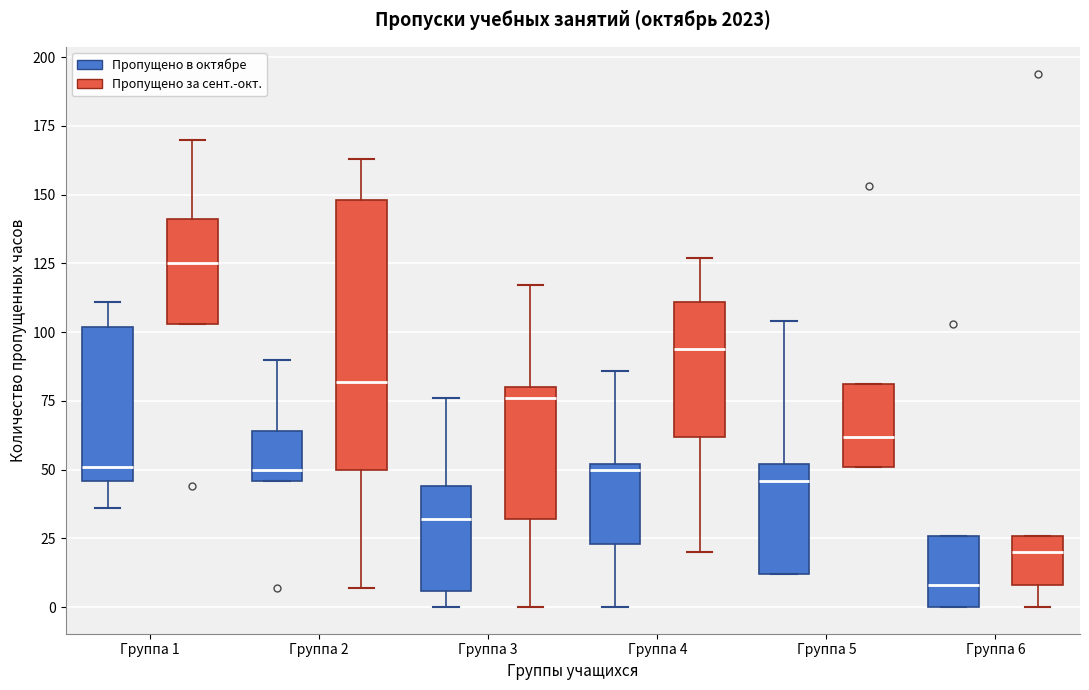

Reading left to right, transcribe this box plot: for each box, give where its median line is, the range the box spans, and where its two whiskers end, as read against the y-axis. The values are not printed on the chart, so give them approximately, as read against the axis.

Группа 1 (Пропущено в октябре): median 50, box 45 to 100, whiskers 35 to 110
Группа 1 (Пропущено за сент.-окт.): median 125, box 105 to 140, whiskers 105 to 170
Группа 2 (Пропущено в октябре): median 50, box 45 to 65, whiskers 45 to 90
Группа 2 (Пропущено за сент.-окт.): median 80, box 50 to 150, whiskers 5 to 165
Группа 3 (Пропущено в октябре): median 30, box 5 to 45, whiskers 0 to 75
Группа 3 (Пропущено за сент.-окт.): median 75, box 30 to 80, whiskers 0 to 115
Группа 4 (Пропущено в октябре): median 50 (just below the box's upper edge), box 25 to 50, whiskers 0 to 85
Группа 4 (Пропущено за сент.-окт.): median 95, box 60 to 110, whiskers 20 to 125
Группа 5 (Пропущено в октябре): median 45, box 10 to 50, whiskers 10 to 105
Группа 5 (Пропущено за сент.-окт.): median 60, box 50 to 80, whiskers 50 to 80
Группа 6 (Пропущено в октябре): median 10, box 0 to 25, whiskers 0 to 25
Группа 6 (Пропущено за сент.-окт.): median 20, box 10 to 25, whiskers 0 to 25